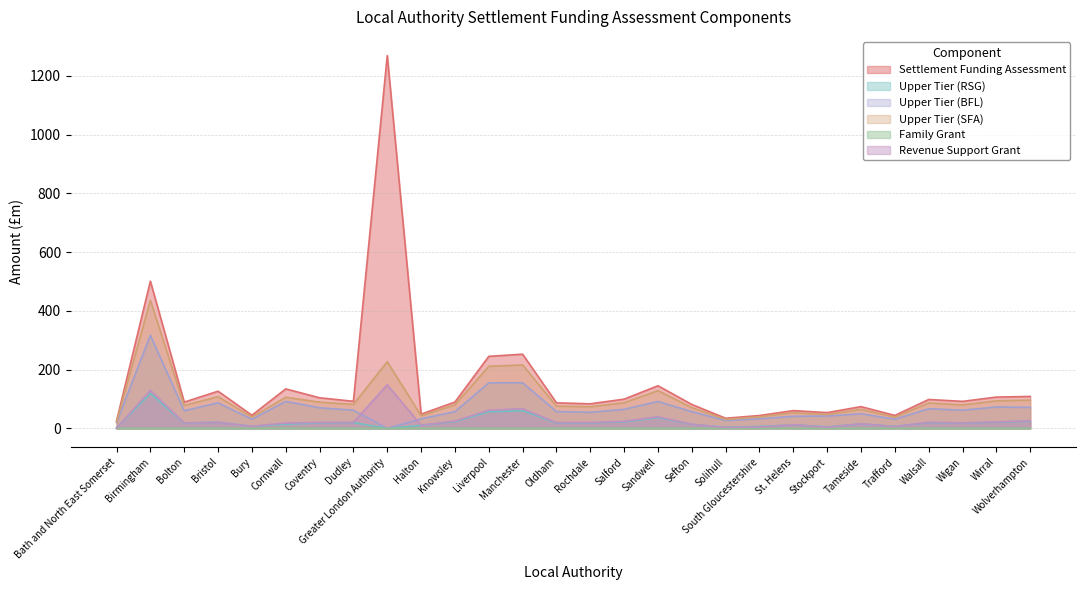

Reading right to left, transcribe all the data shown in this chart.

Settlement Funding Assessment: 108.8	106.6	92.0	98.4	44.2	74.1	53.8	60.5	43.8	34.6	81.4	145.2	99.6	83.7	87.0	252.6	245.2	89.8	48.5	1268.8	92.2	104.2	134.4	44.8	126.6	89.4	501.1	25.4
Upper Tier (RSG): 24.6	21.1	18.0	19.8	6.9	15.0	5.3	12.0	6.8	4.0	13.8	36.8	22.6	18.9	18.6	60.5	56.4	23.2	10.5	0.0	19.8	19.1	14.1	7.4	21.2	17.9	118.8	2.0
Upper Tier (BFL): 71.6	72.7	62.0	66.9	31.3	49.9	42.0	41.4	32.5	26.7	56.9	91.8	64.8	54.8	57.3	155.3	155.0	56.9	32.6	0.0	61.9	70.2	91.8	31.2	87.0	60.1	316.9	19.8
Upper Tier (SFA): 96.2	93.8	80.0	86.7	38.2	64.8	47.3	53.4	39.4	30.7	70.7	128.6	87.4	73.7	75.9	215.8	211.4	80.2	43.1	227.0	81.8	89.3	105.9	38.6	108.2	78.1	435.7	21.8
Family Grant: 0.0	0.0	0.0	0.0	0.0	0.0	0.0	0.0	0.0	0.0	0.0	0.0	0.0	0.0	0.0	0.0	0.0	0.0	0.0	0.0	0.0	0.0	0.5	0.0	0.0	0.0	0.0	0.0
Revenue Support Grant: 26.1	22.1	18.7	20.9	6.4	15.7	4.1	12.6	4.8	3.2	14.1	39.6	24.2	20.0	19.7	67.1	61.9	25.1	11.1	148.4	20.8	20.3	18.1	7.4	20.7	18.7	129.4	0.8